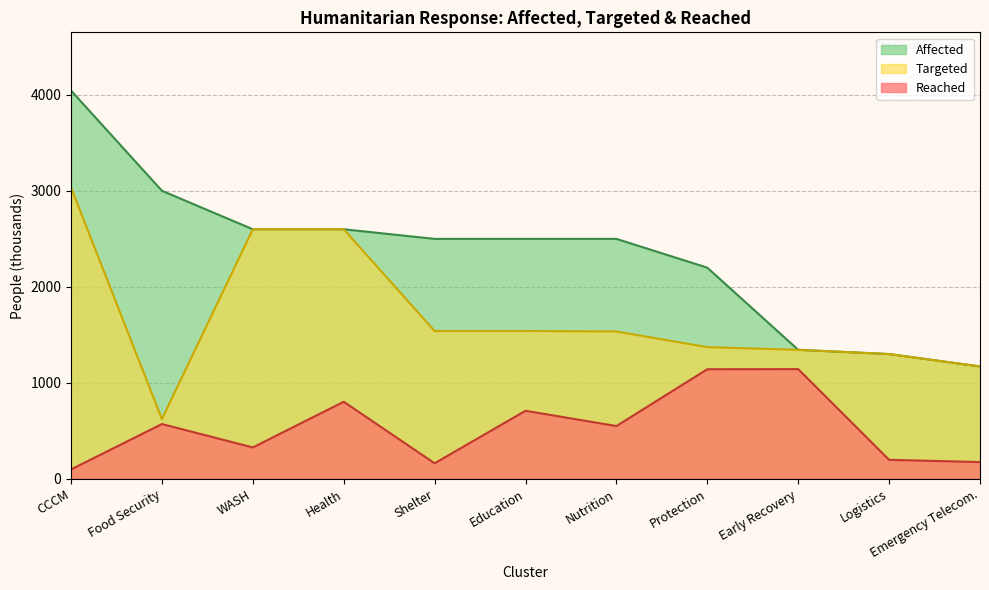

What is the smallest value displayed?

98